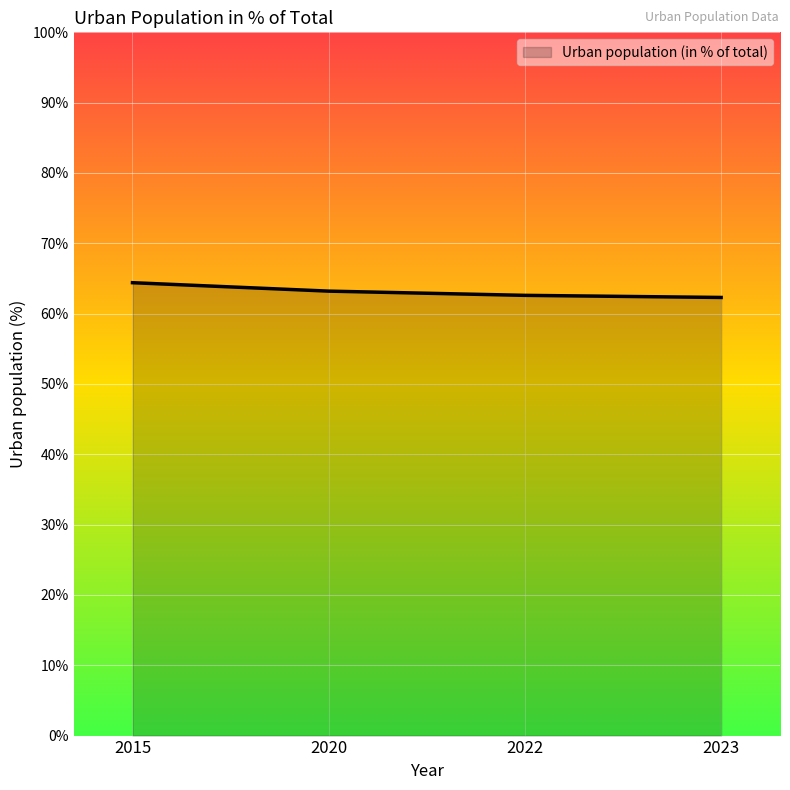

Does the chart display data point markers on the line(s)?

No